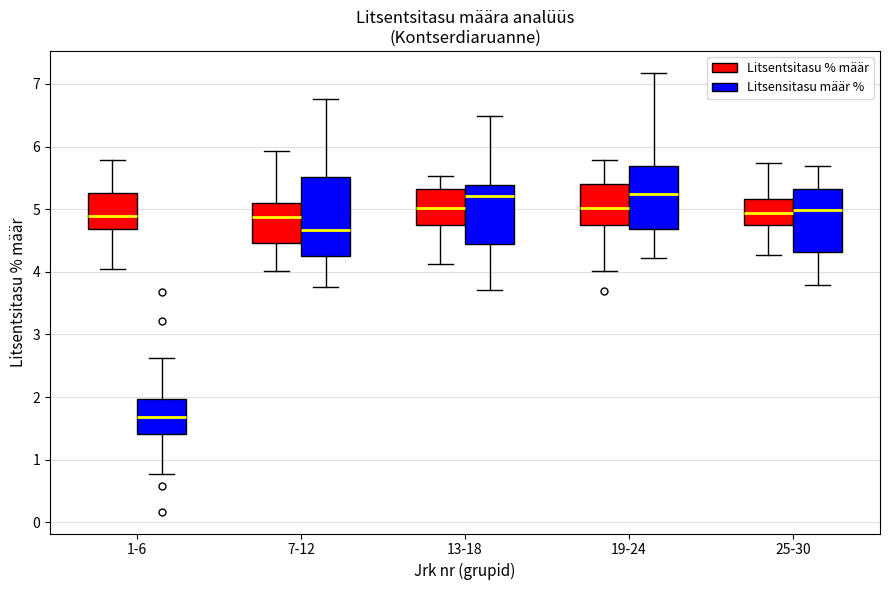

Which box is the tallest, from its lower edge to its upper edge?

7-12 (Litsensitasu määr %)